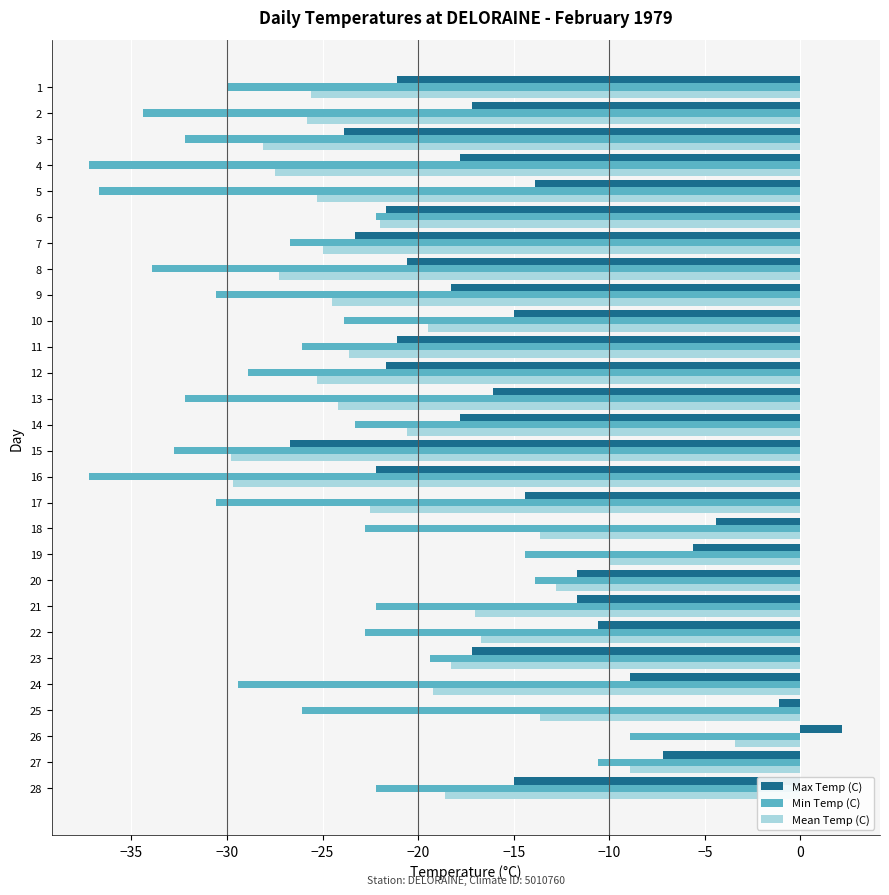

Which series has the largest total across all categories?

Max Temp (C)